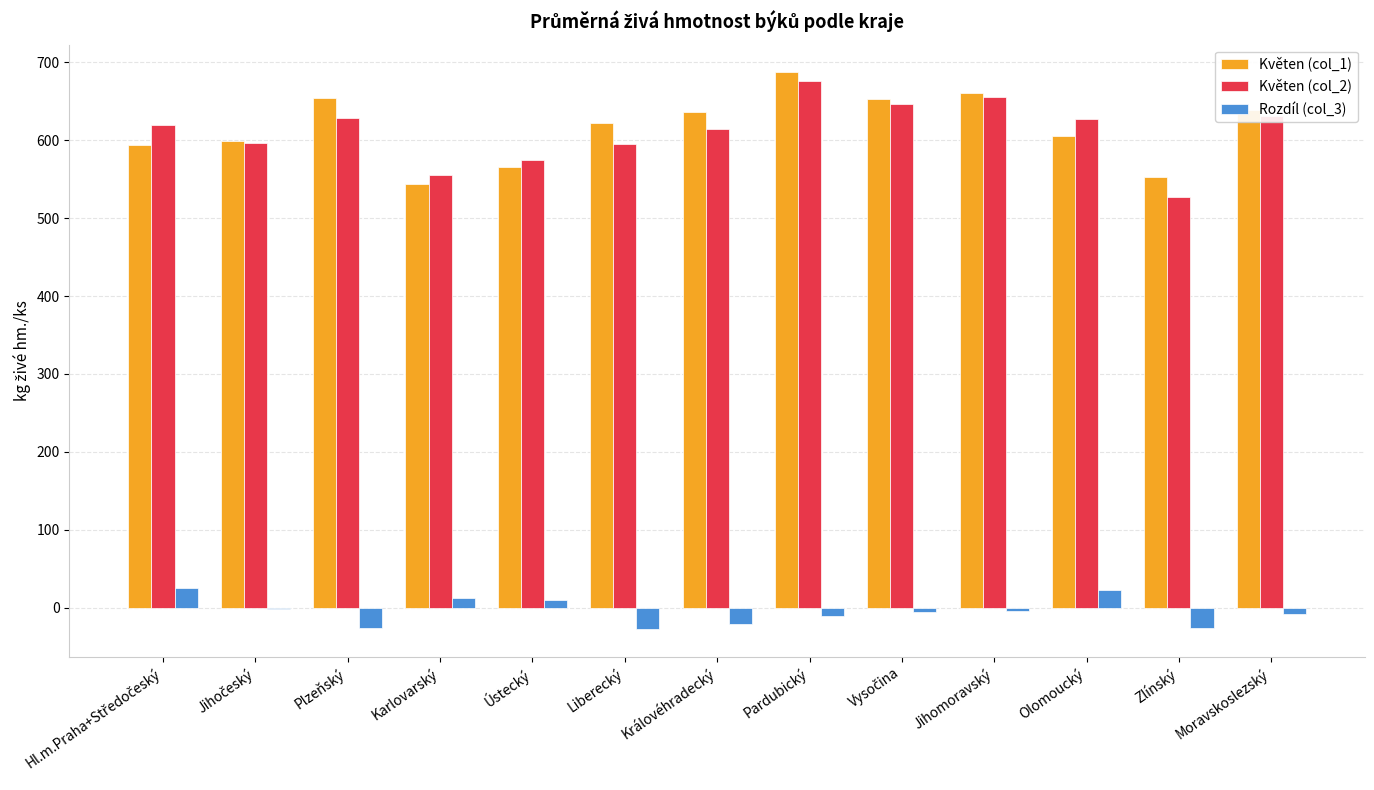

How many groups of bars are there?

13